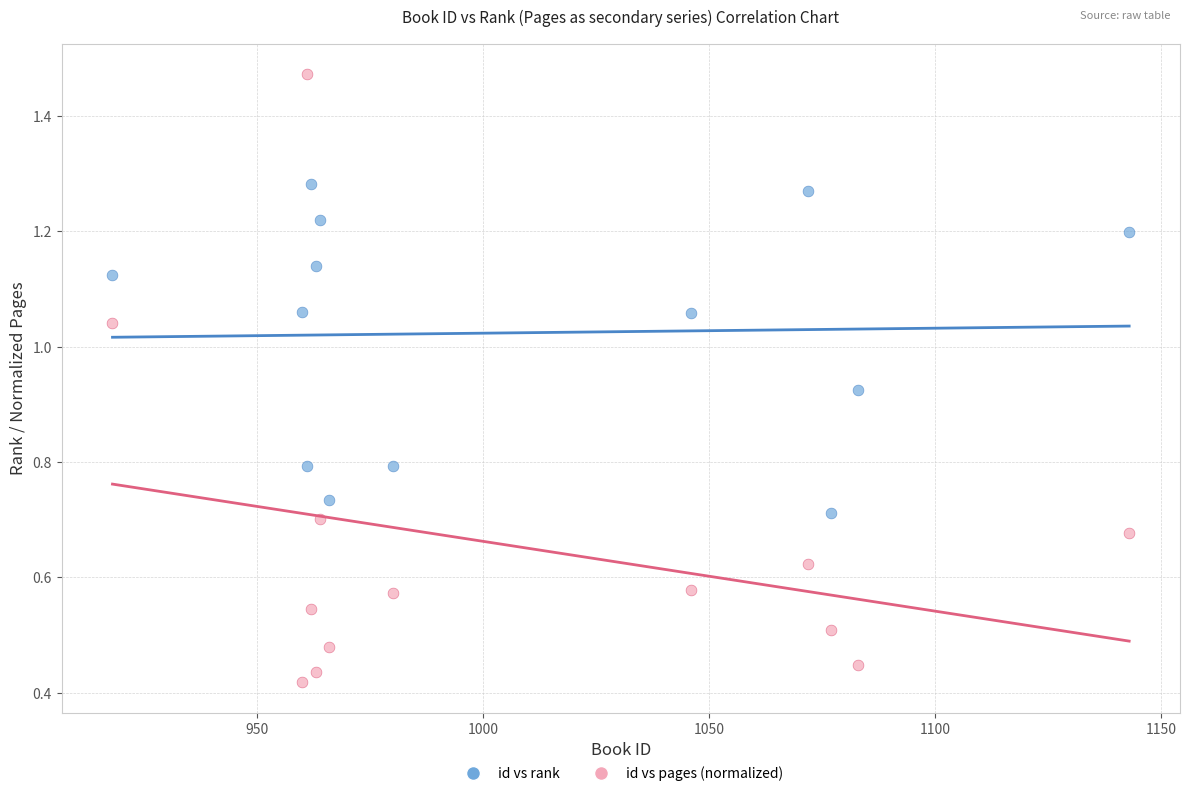

Across all data points, what is the range of X values (max minus min)?

225.0